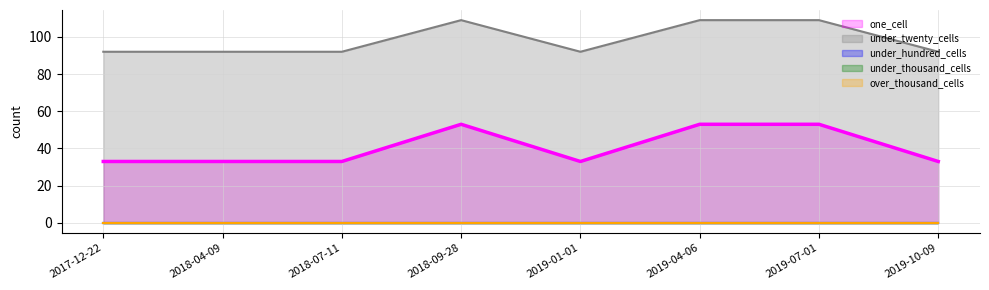

Which series has the largest range (max minus min)?

one_cell